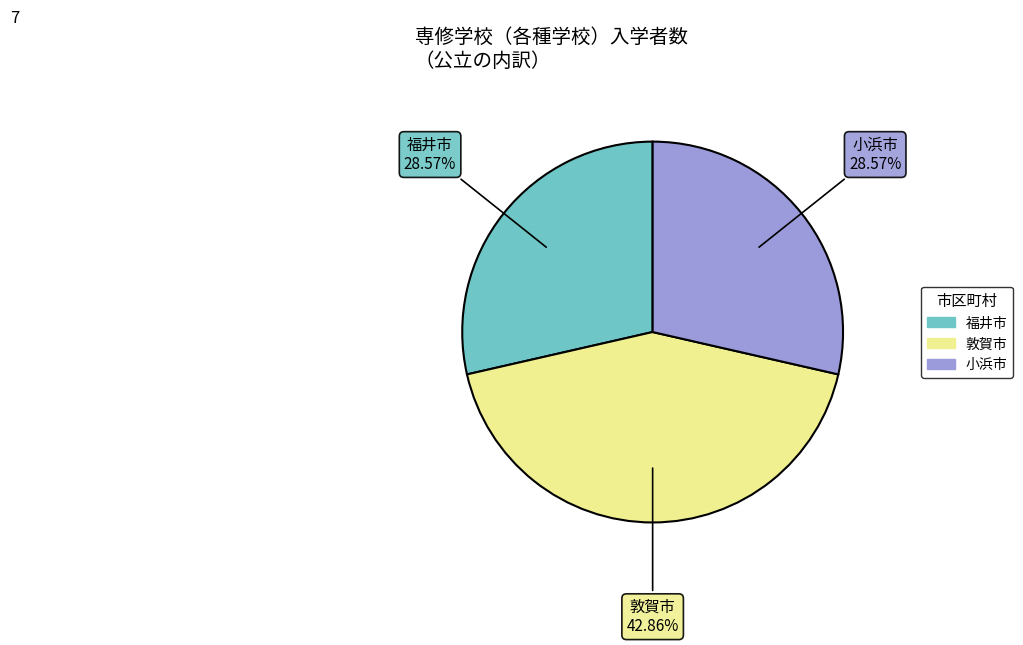

Which has a higher value, 小浜市 or 敦賀市?

敦賀市